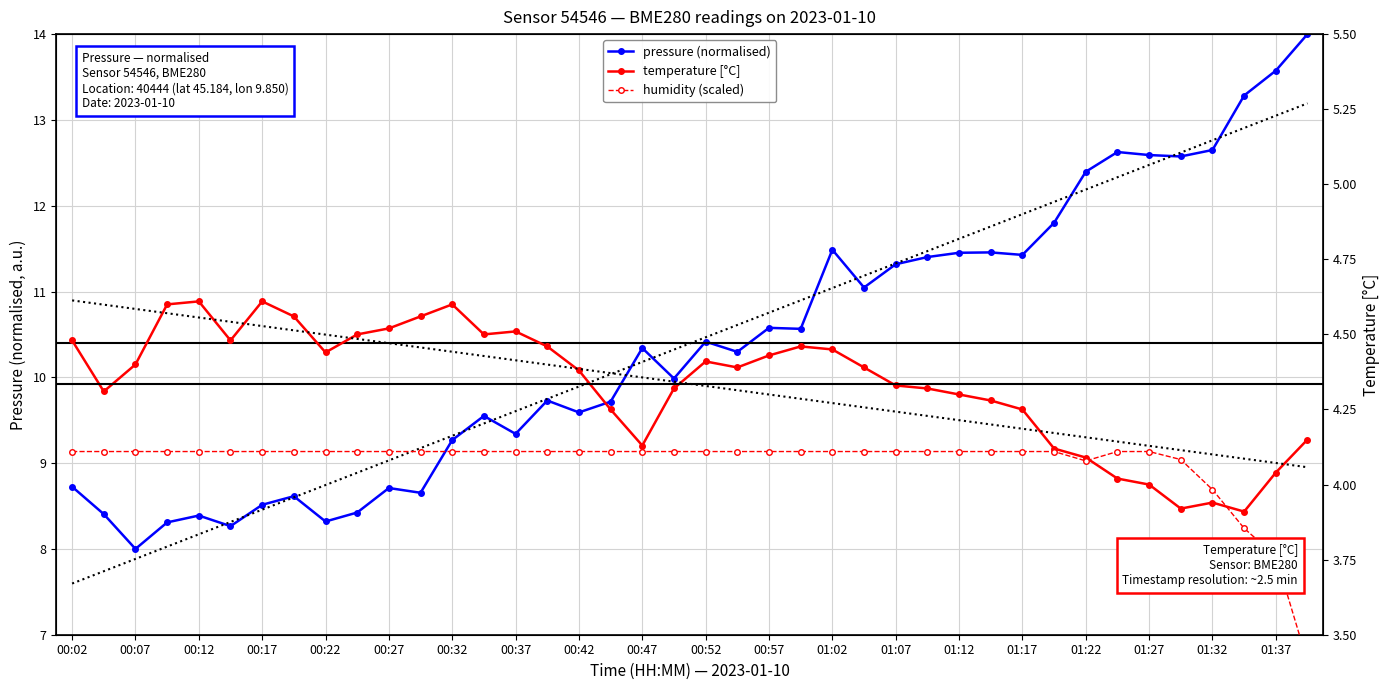

Which series has the largest total across all categories?

pressure